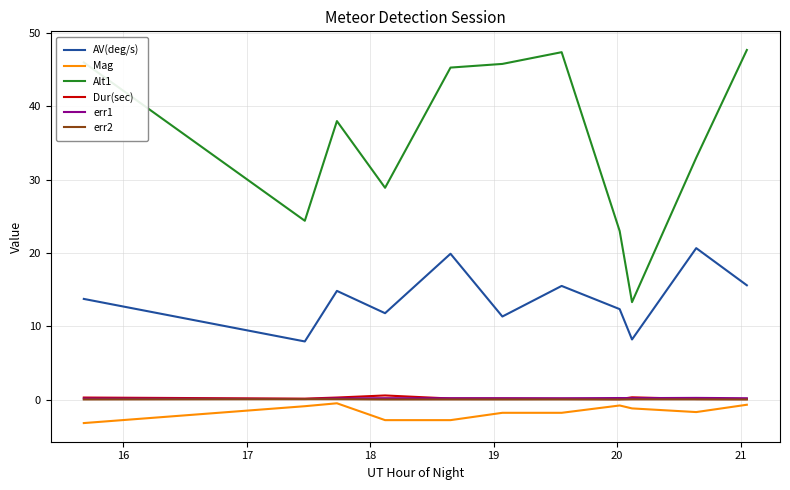

At how many categories does at least one series exceed 16?

10